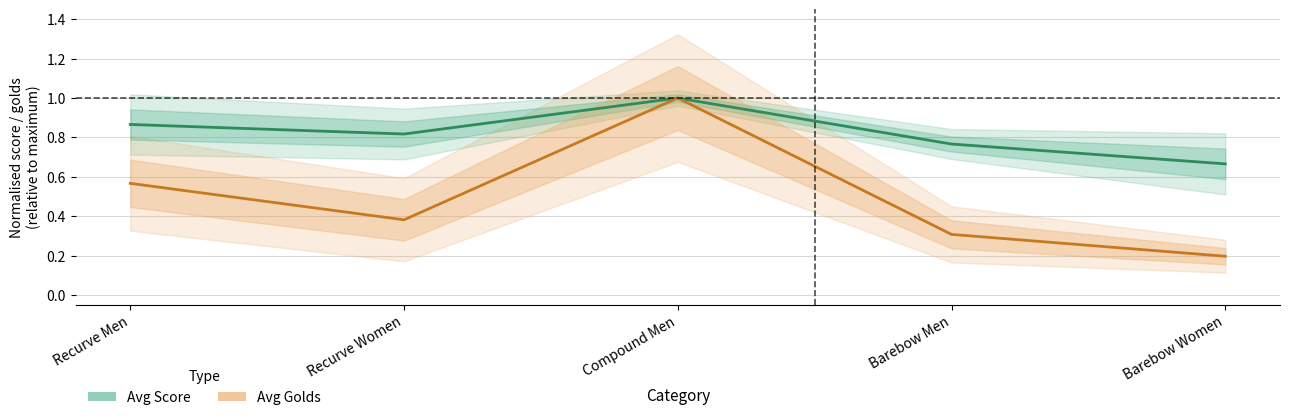

True or false: Avg Golds (normalised) has more than 2 interior local peaks.

False